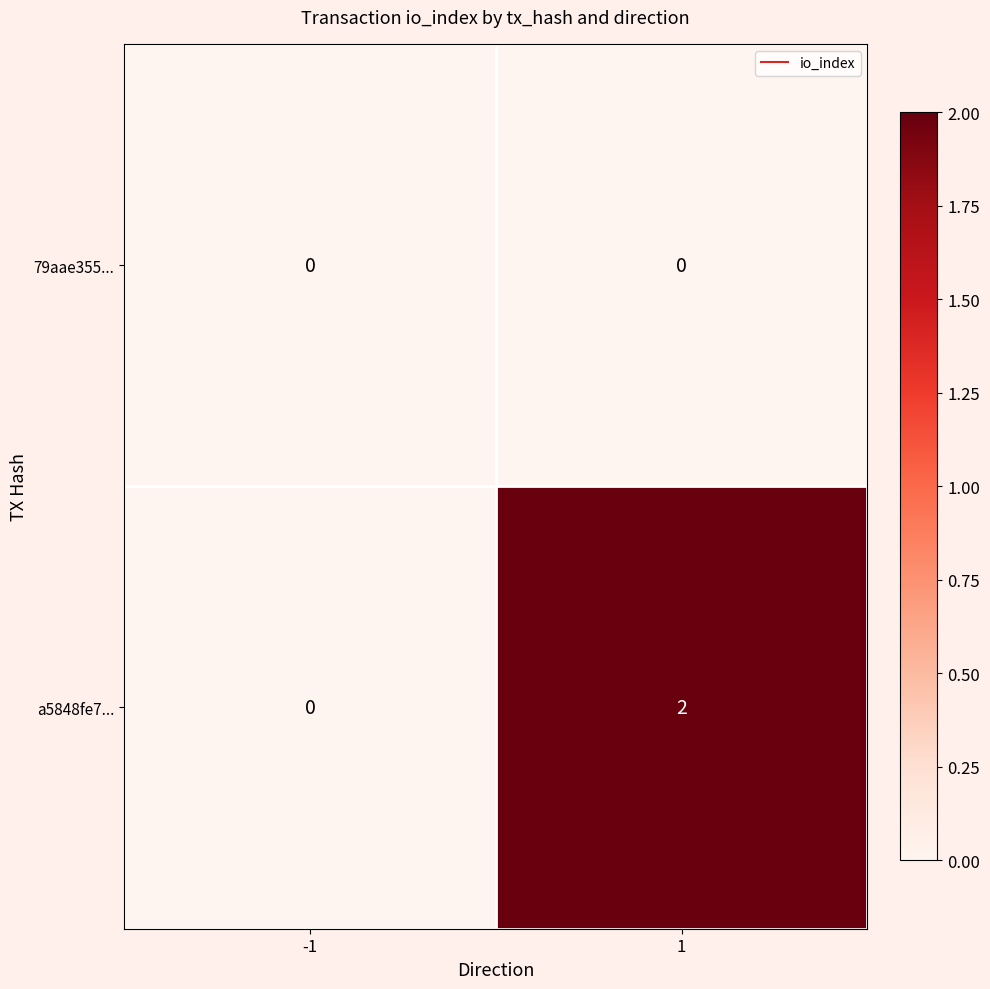

List the labels in order of a5848fe7... value, smallest first.

-1, 1